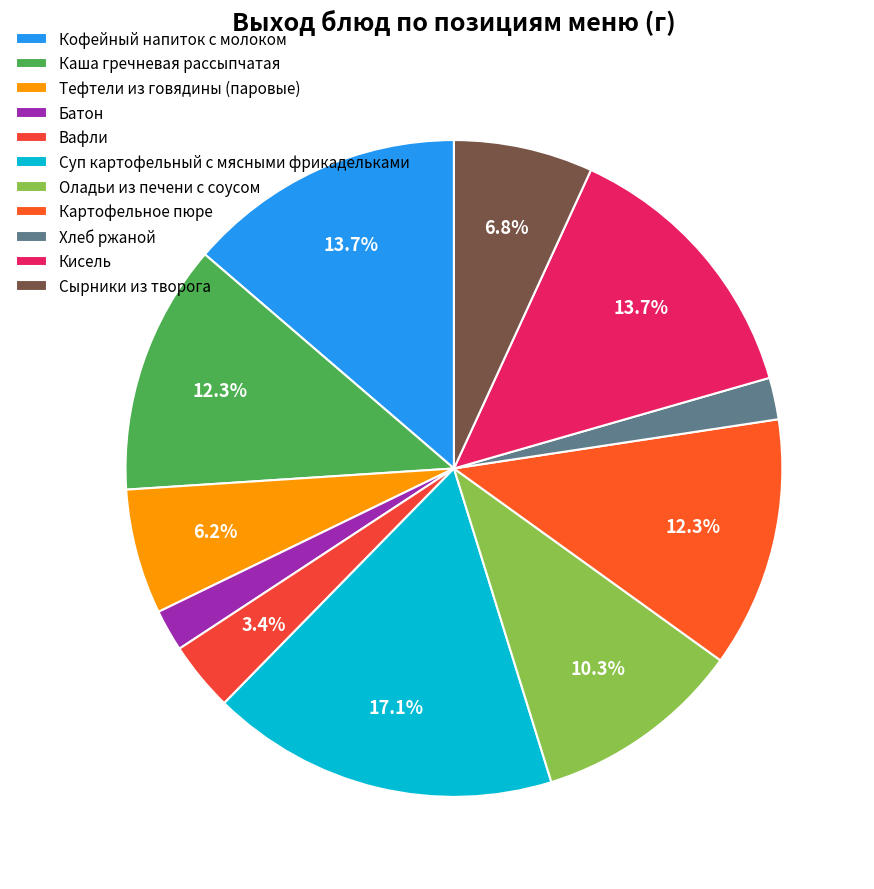

True or false: Тефтели из говядины (паровые) accounts for 6% of the total.

True